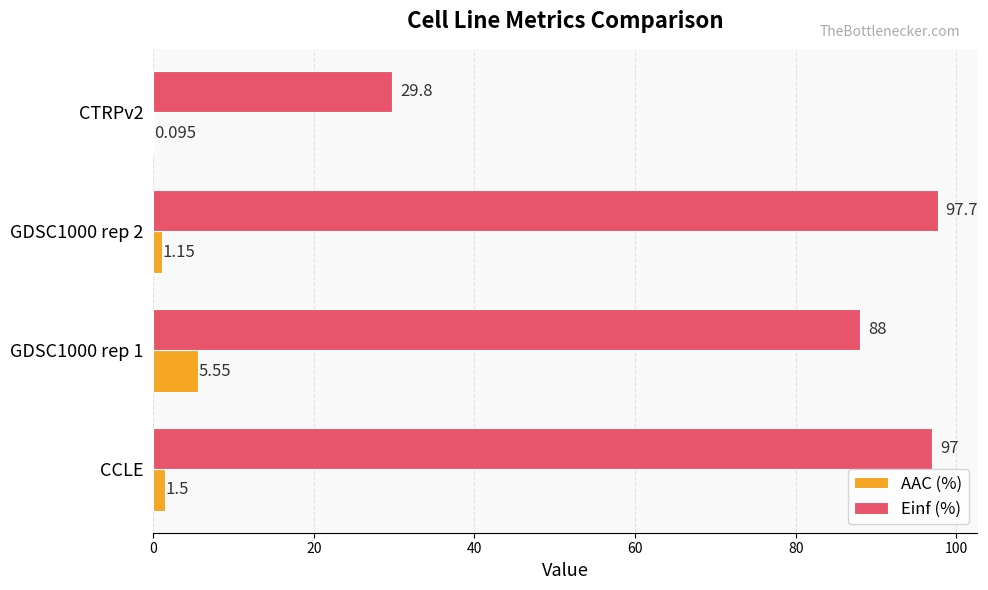

Which series has the largest total across all categories?

Einf (%)